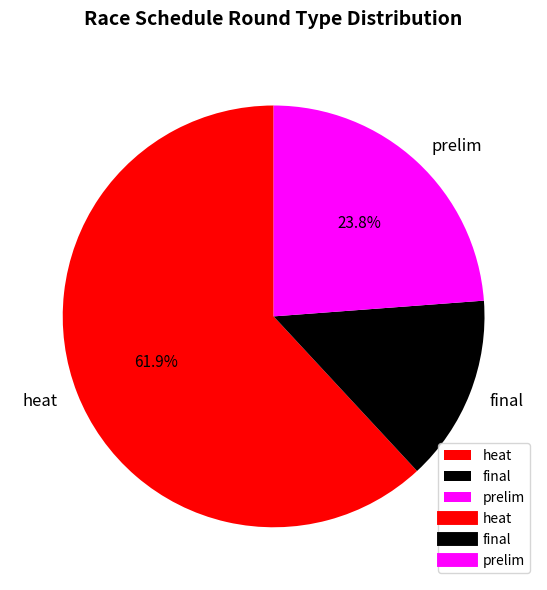

How many segments does this pie chart have?

3